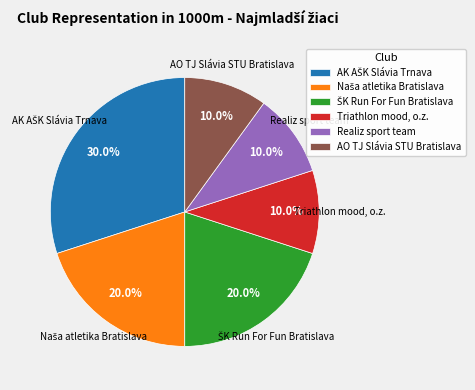

Does Realiz sport team account for over 50% of the chart?

No